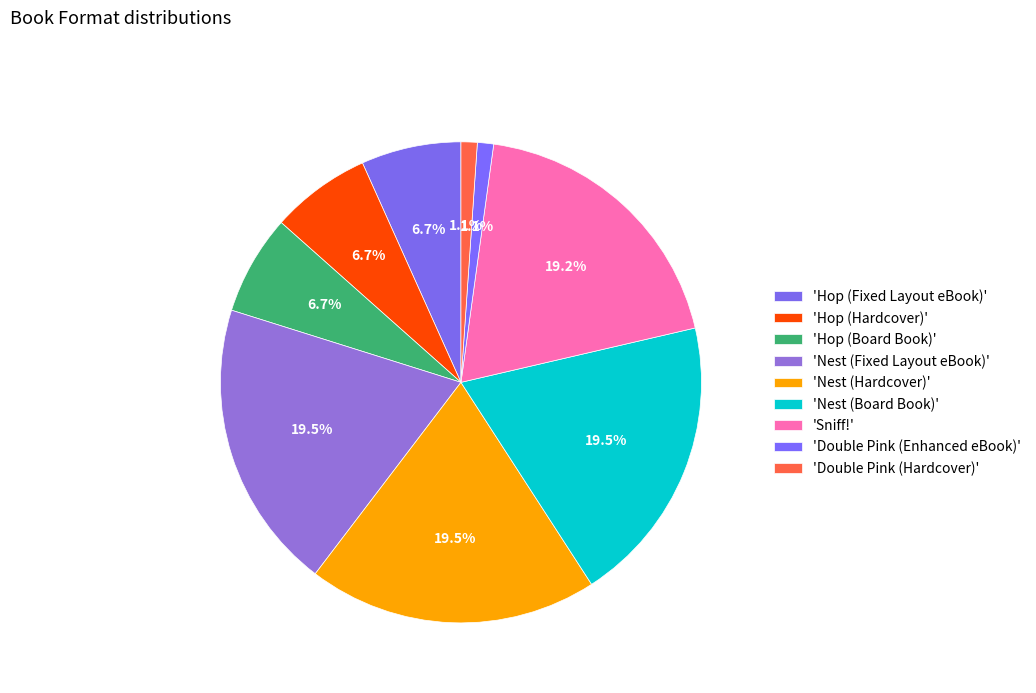

How many slices are in this pie chart?

9